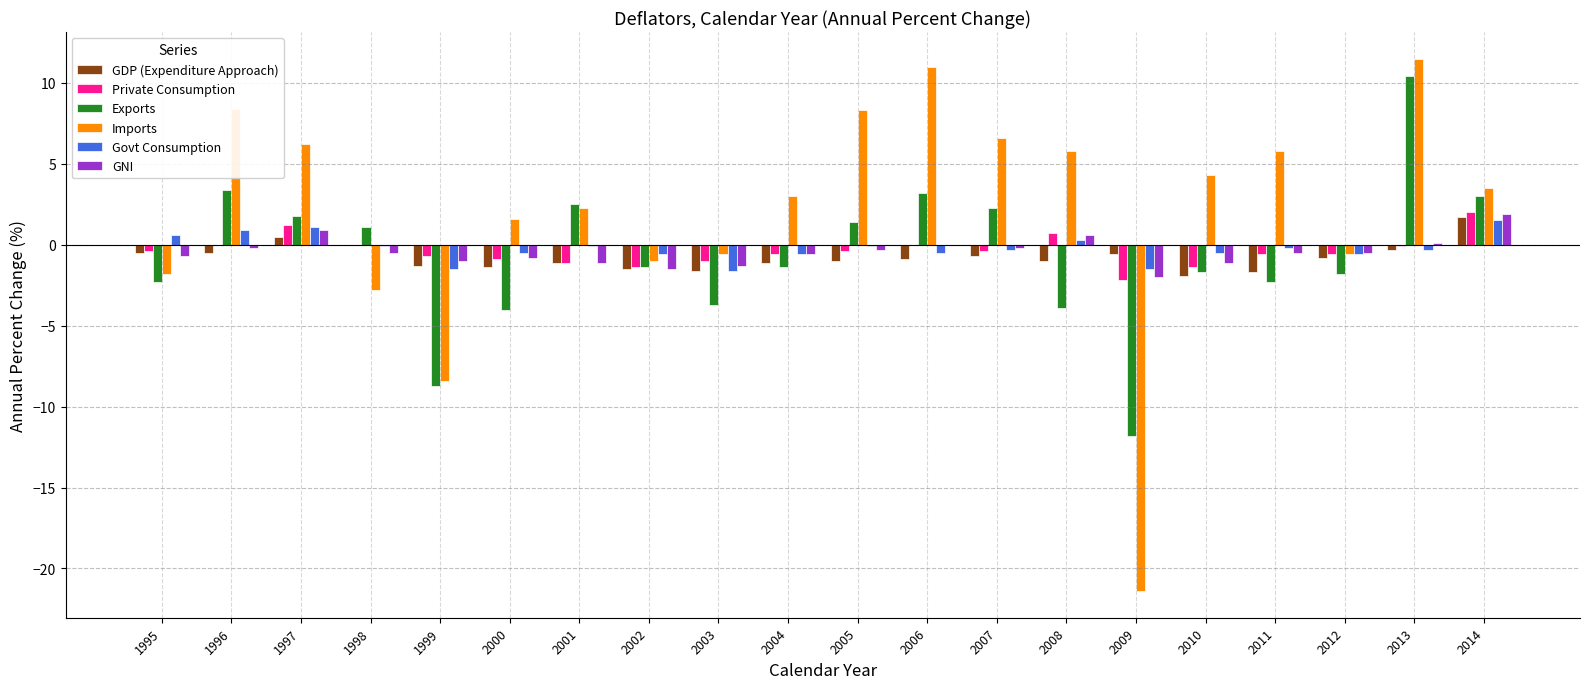

How many series are shown in this chart?

6